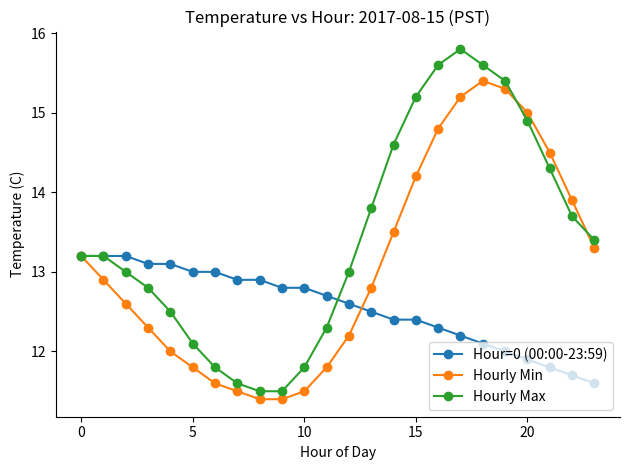

Which series has the largest total across all categories?

Hourly Max